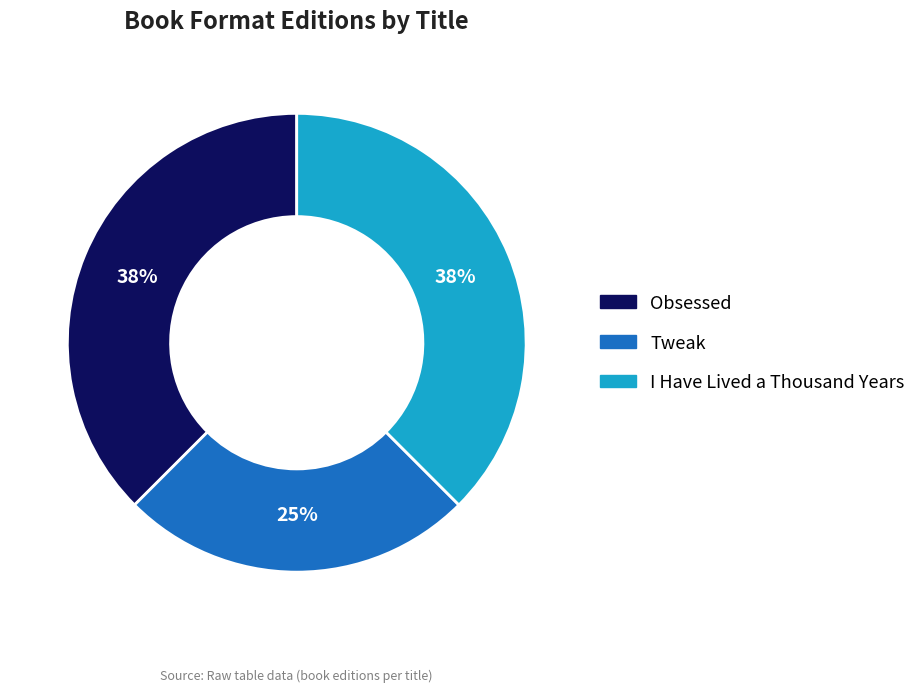

The Obsessed slice represents 28% of the pie. True or false?

False